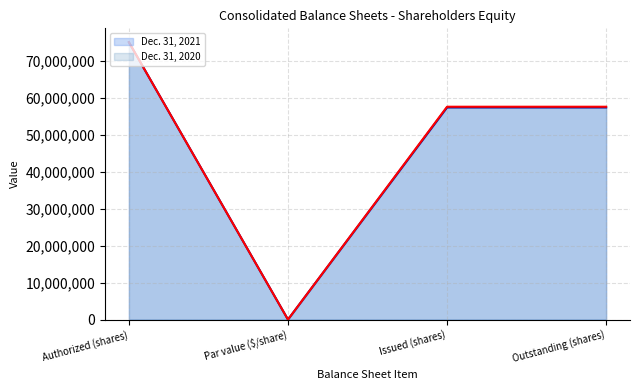

True or false: Dec. 31, 2021 and Dec. 31, 2020 intersect in this chart.

False